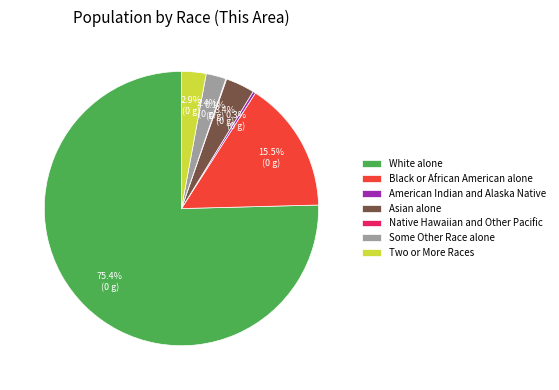

Which slice is the largest?

White alone